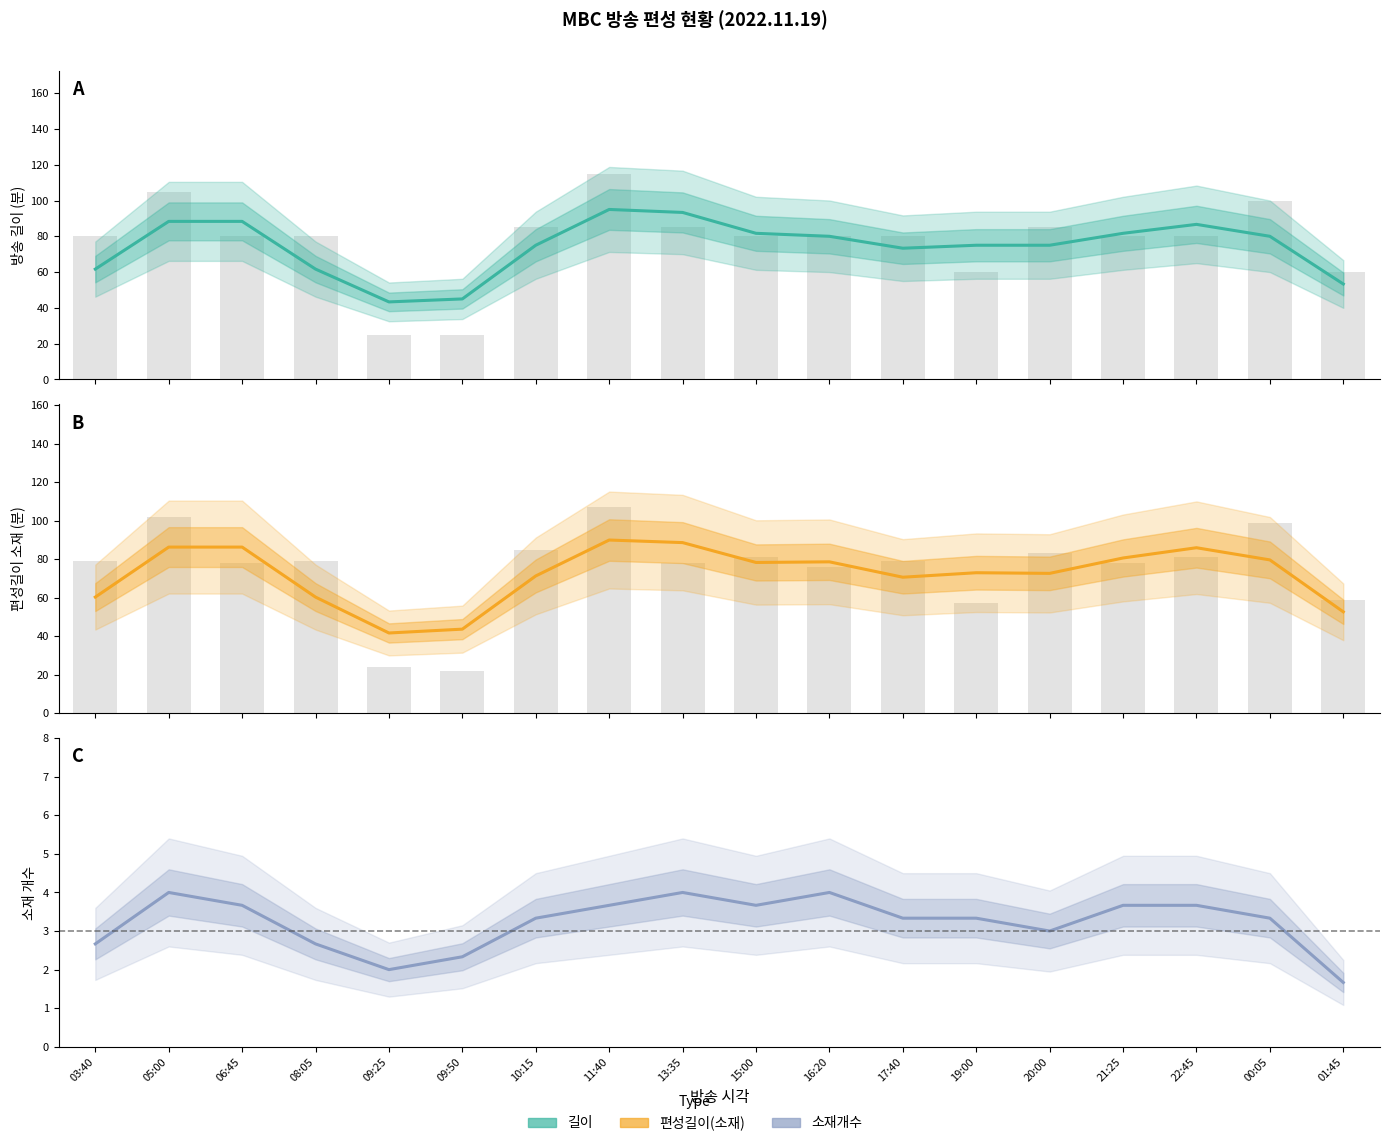

What is the minimum value for 편성길이(소재)?

41.7